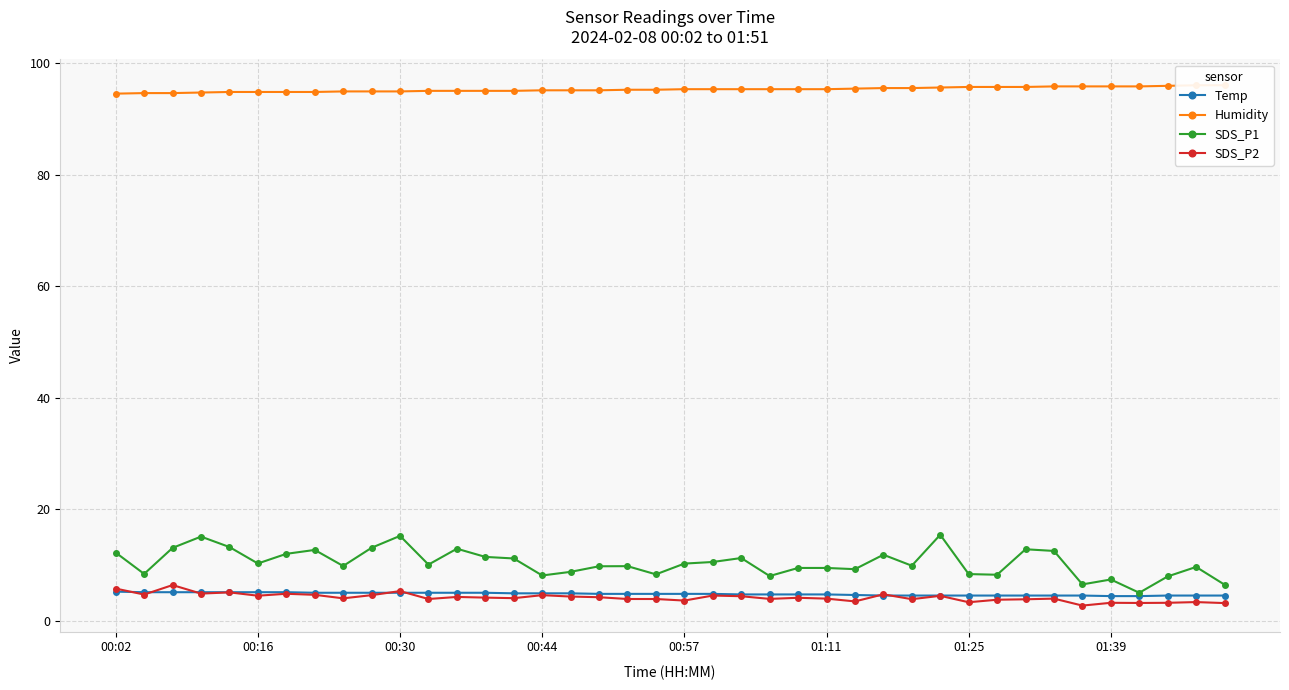

How many lines are shown in the chart?

4